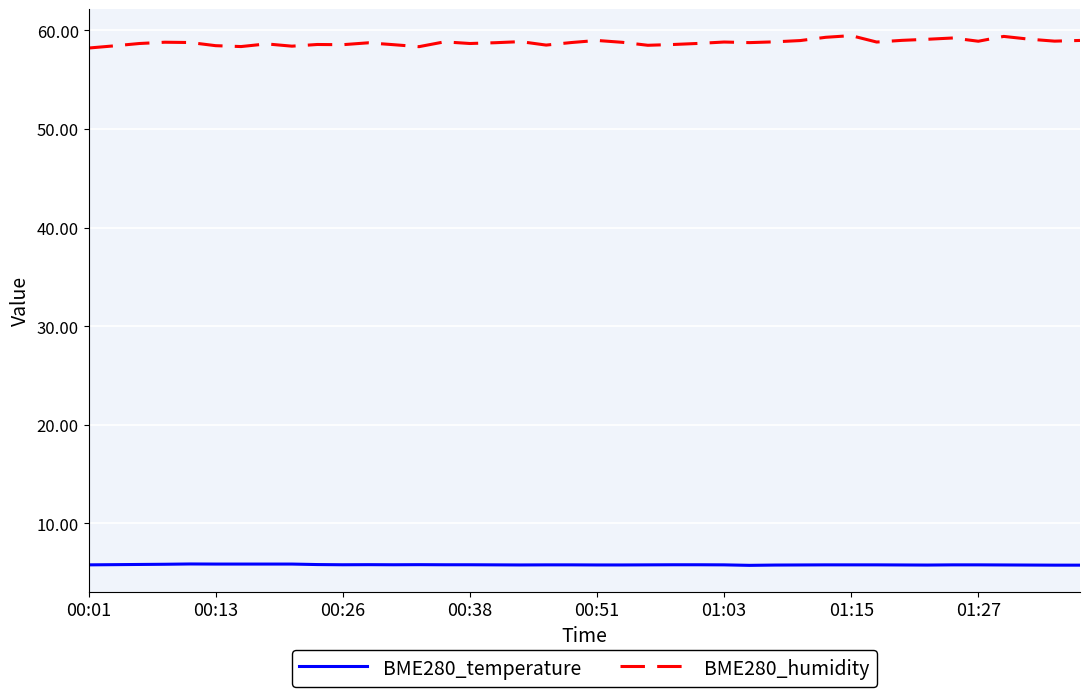

Which series has the largest total across all categories?

BME280_humidity